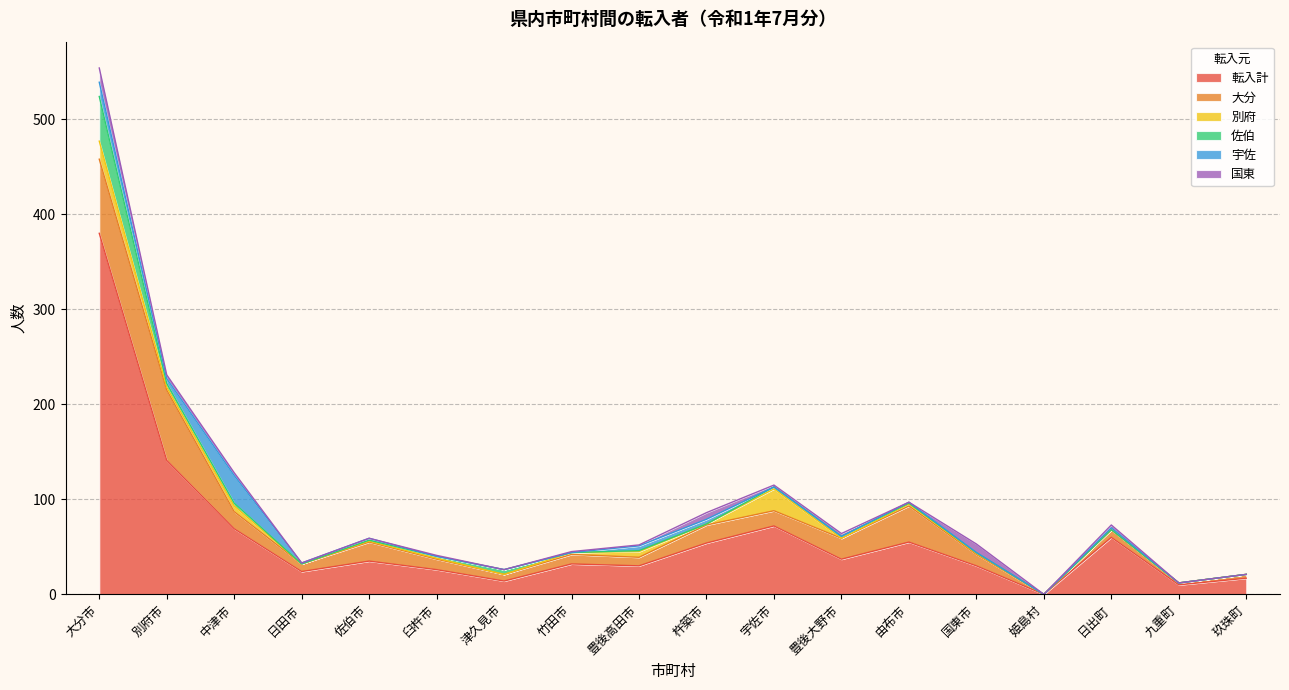

What is the greatest value displayed?

380